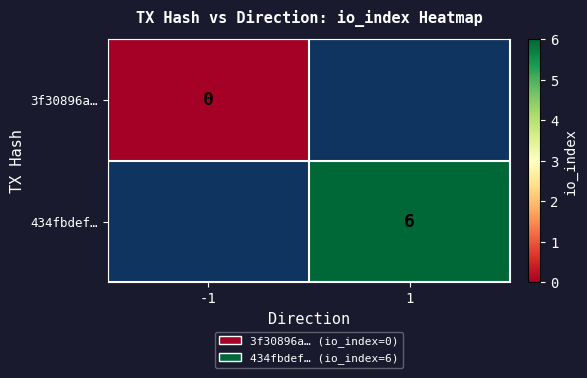

Is the value of 434fbdef… at 1 greater than the value of 3f30896a… at -1?

Yes